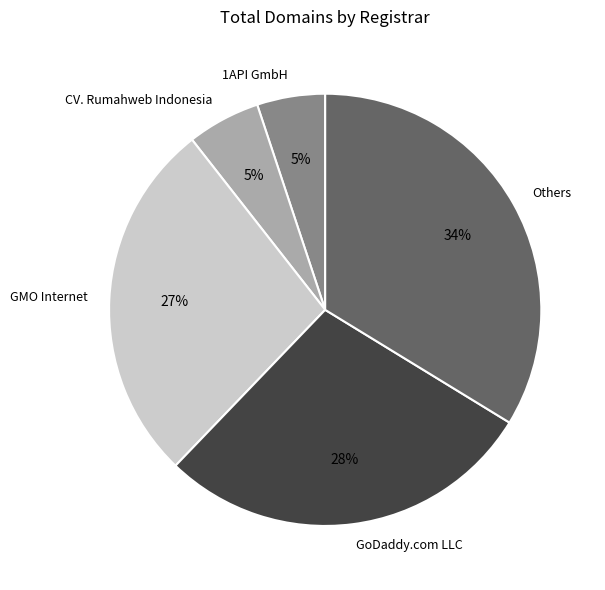

Count the number of slices in the pie.

5